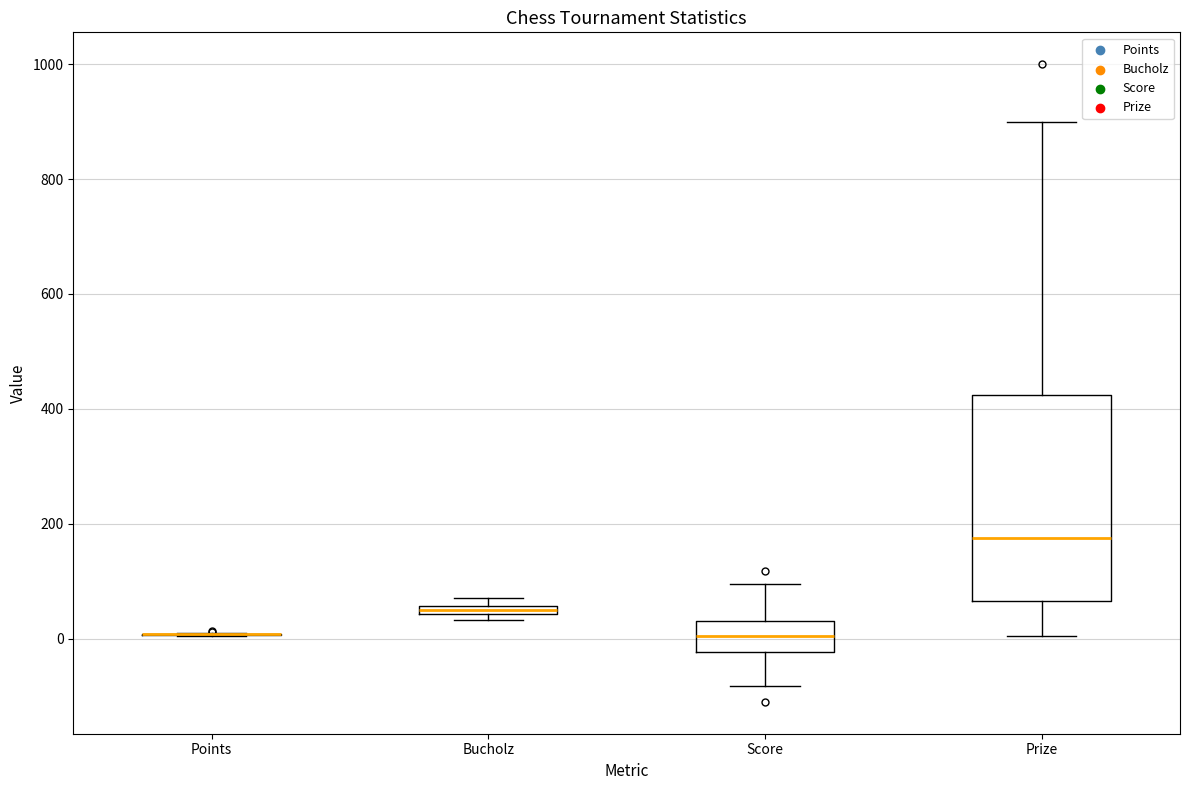

Which box is the tallest, from its lower edge to its upper edge?

Prize